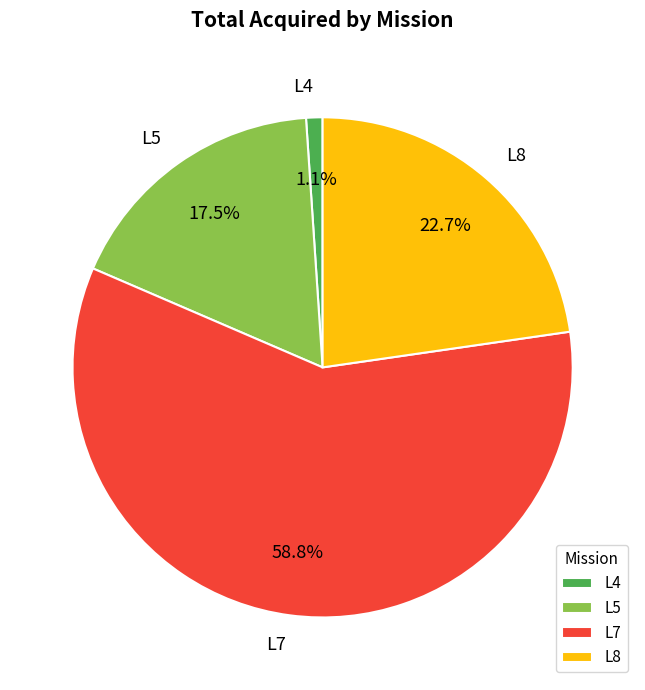

Which slice is the smallest?

L4